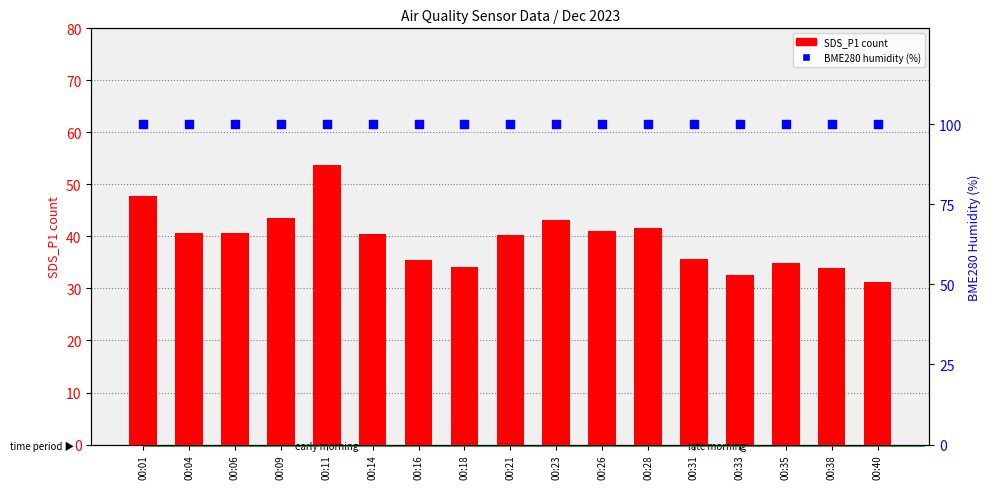

What is the total value across all series at 00:40?

131.3